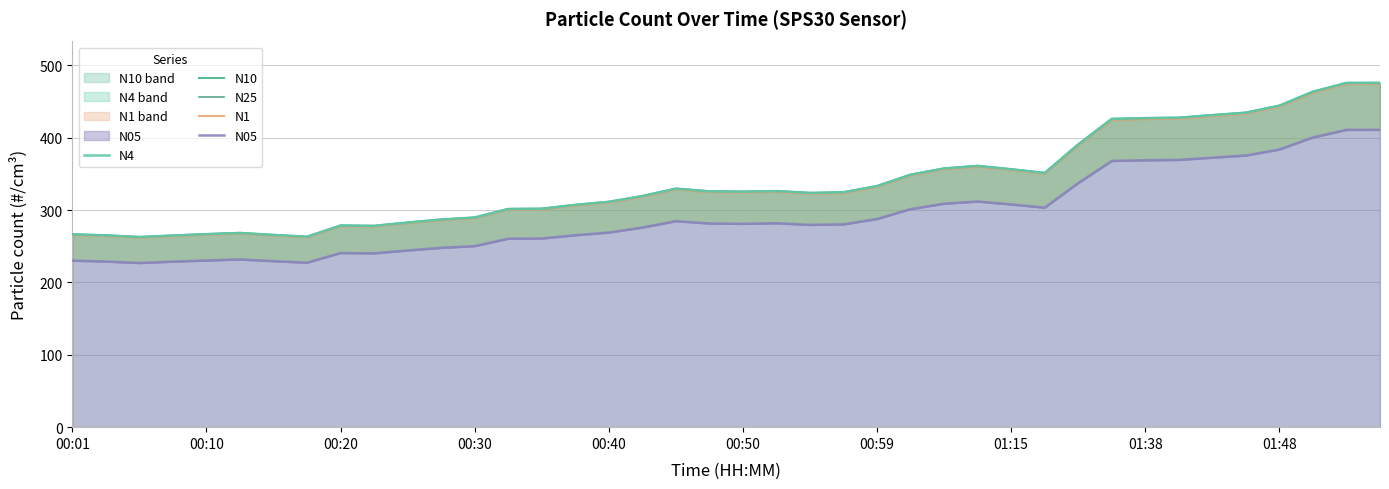

The N25 series shows 426.8 at 01:38. True or false?

True